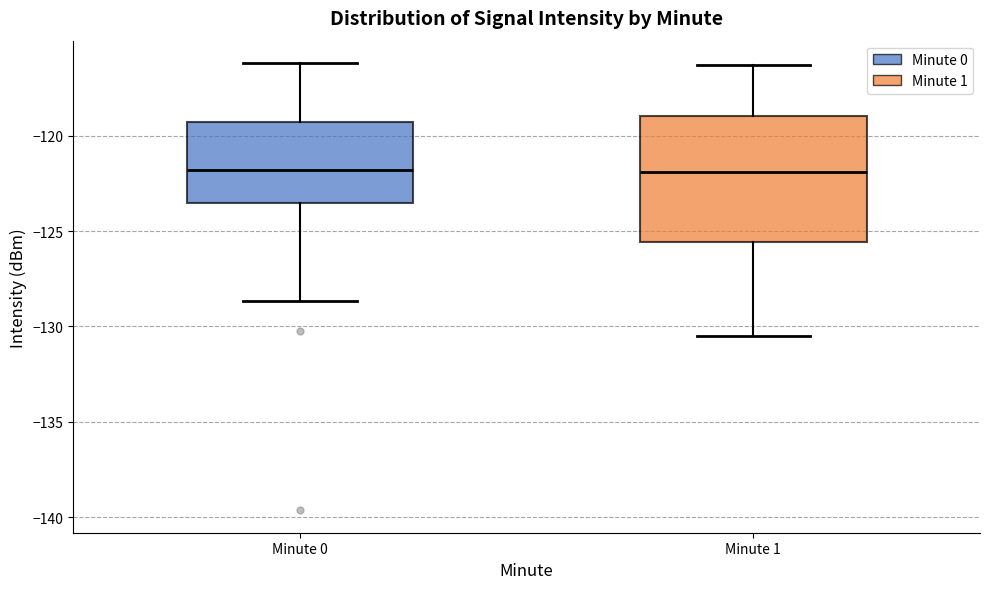

Where is the lower edge of the box for Minute 0 on the y-axis? The values are not printed on the chart, so give them approximately, as read against the axis.

-123.5